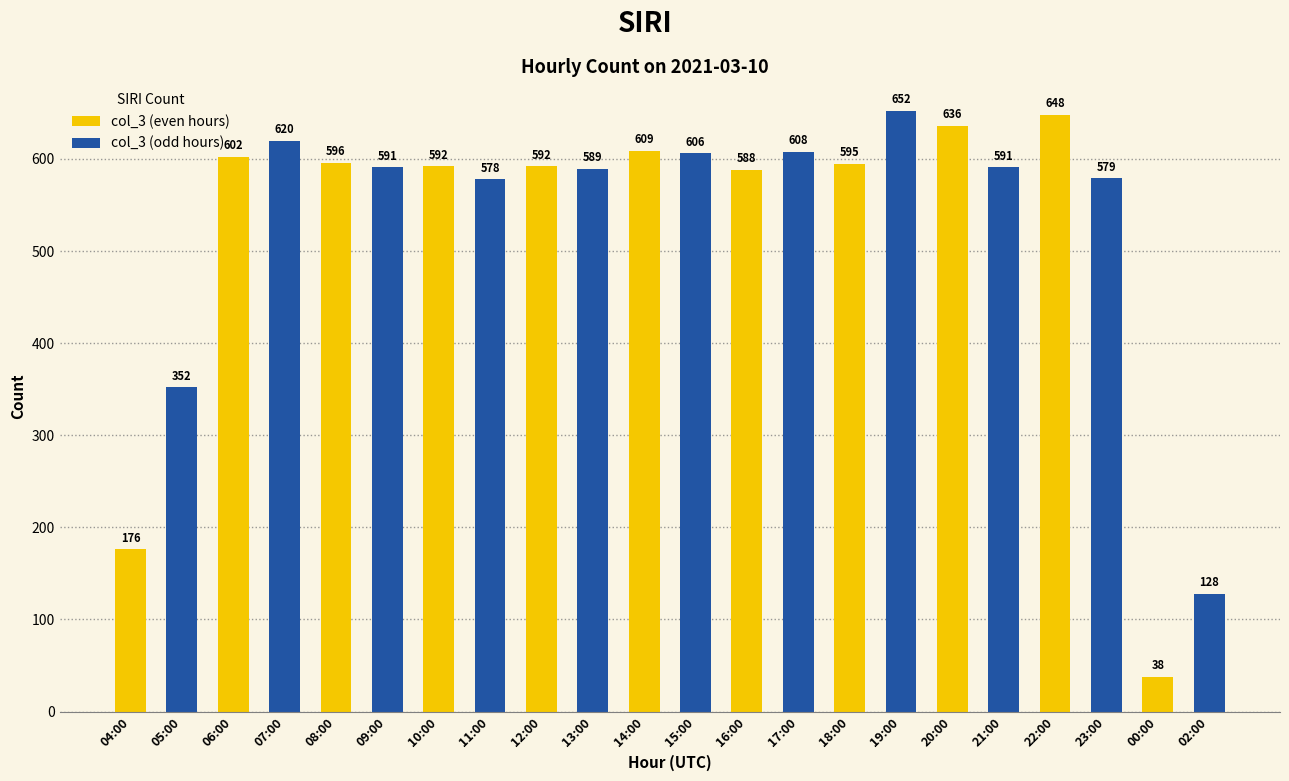

Is it true that the value at 05:00 is 352?

True